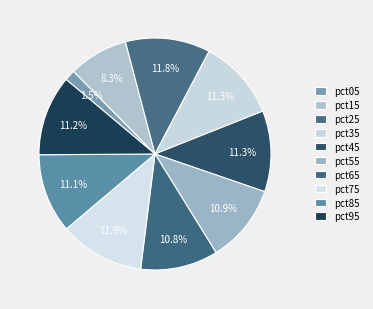

Is there a majority slice in this chart?

No